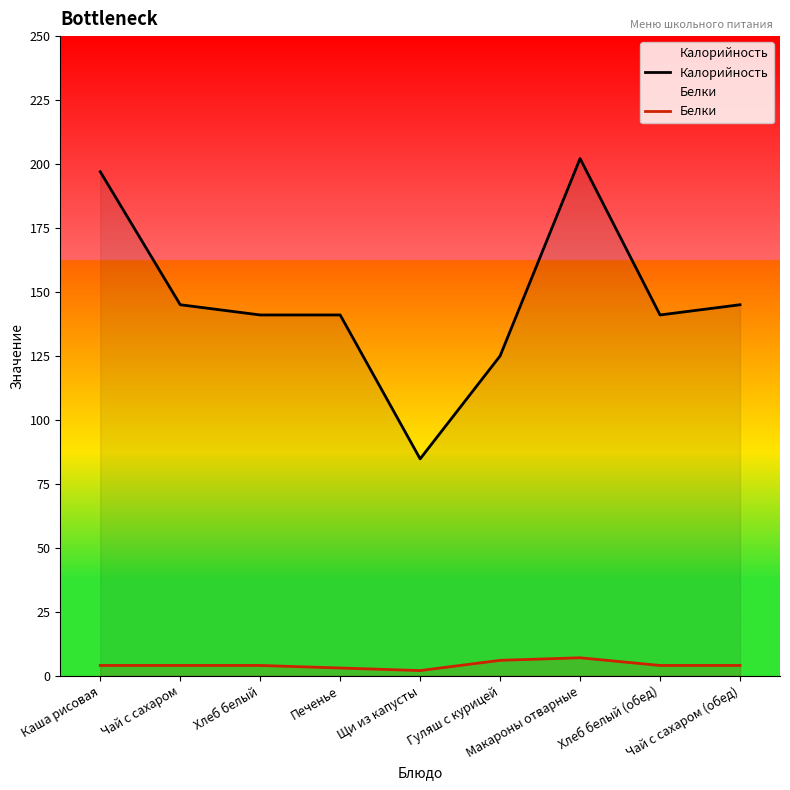

What is the value of the Калорийность point at the 7th from the left?

202.1